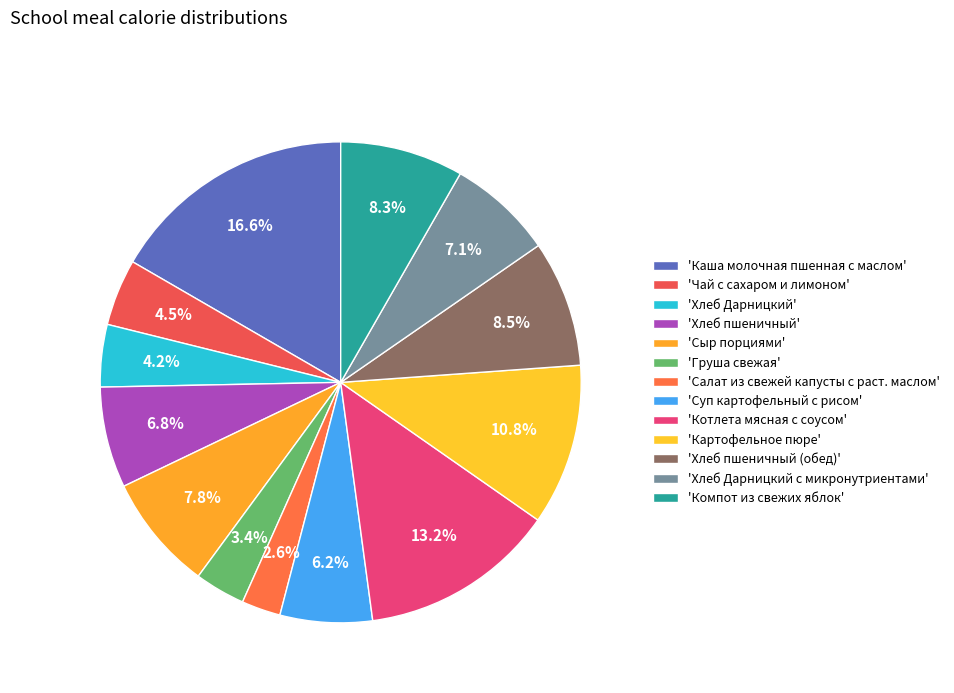

How many slices are in this pie chart?

13